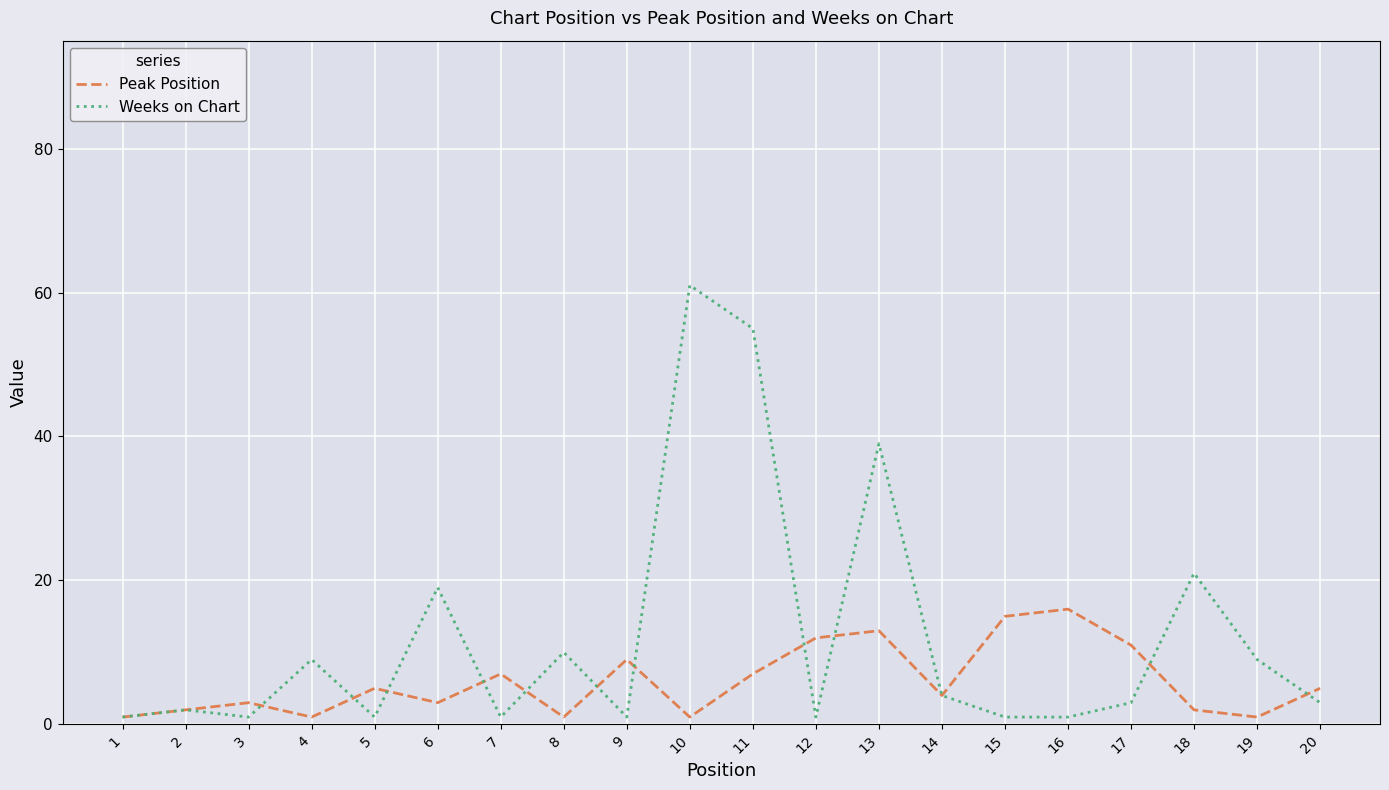

The Peak Position series shows 17 at 17. True or false?

False